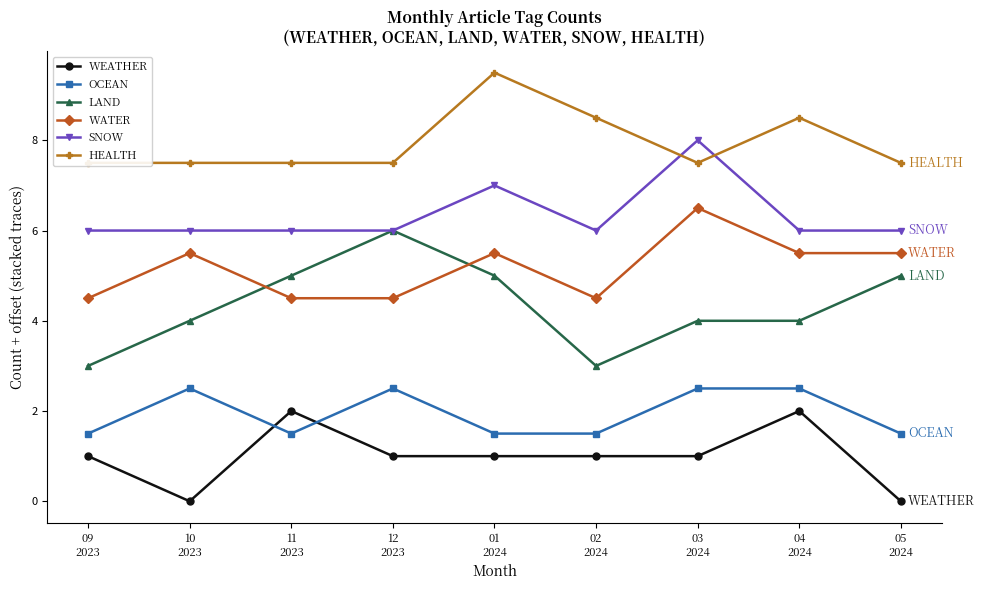

What is the sum of the WEATHER values at 02
2024 and 01
2024?

2.0